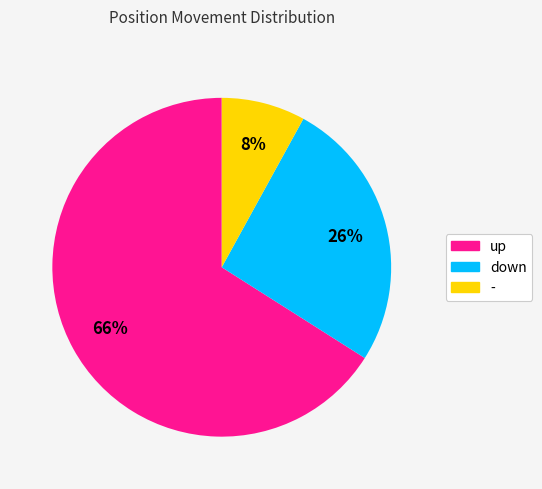

Is the sum of - and down greater than half?

No